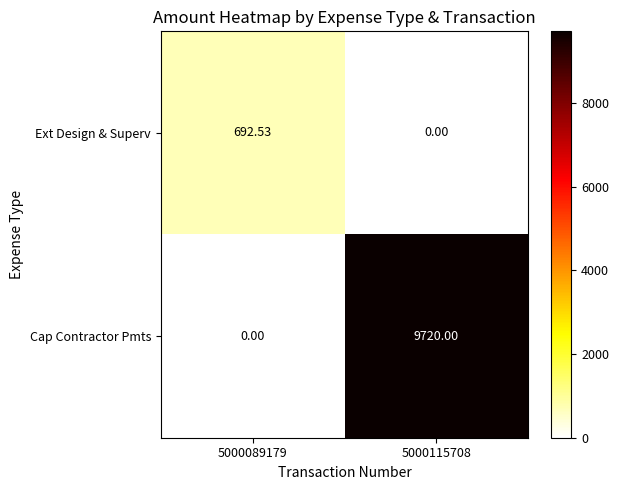

What is the total value across all series at 5000115708?

9720.0